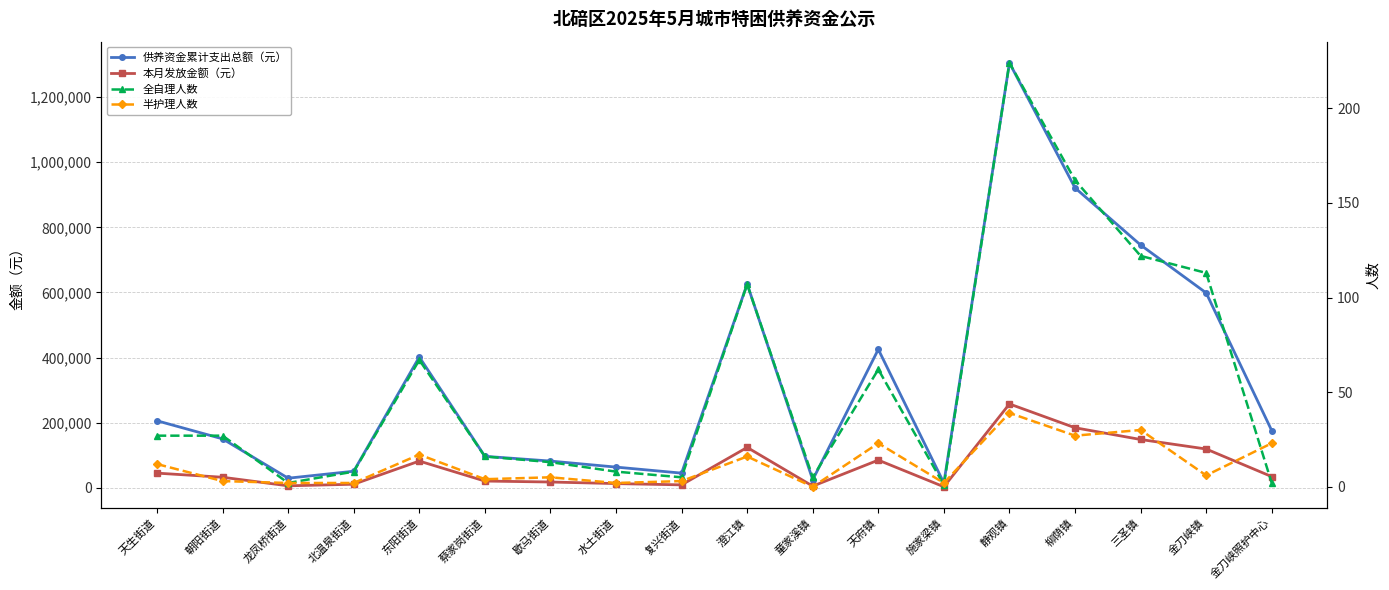

Reading left to right, extract all data points from this chart.

供养资金累计支出总额（元）: 205725	150150	29250	50700	401700	96525	81900	63375	44850	625950	24375	425100	14625	1305525	921375	745875	598650	175500
本月发放金额（元）: 44850	32175	5850	10725	81900	20475	17550	12675	8775	123825	4875	84825	2925	257400	184275	148200	118950	34125
全自理人数: 27	27	2	8	67	16	13	8	5	107	5	62	1	224	162	122	113	2
半护理人数: 12	3	2	2	17	4	5	2	3	16	0	23	2	39	27	30	6	23